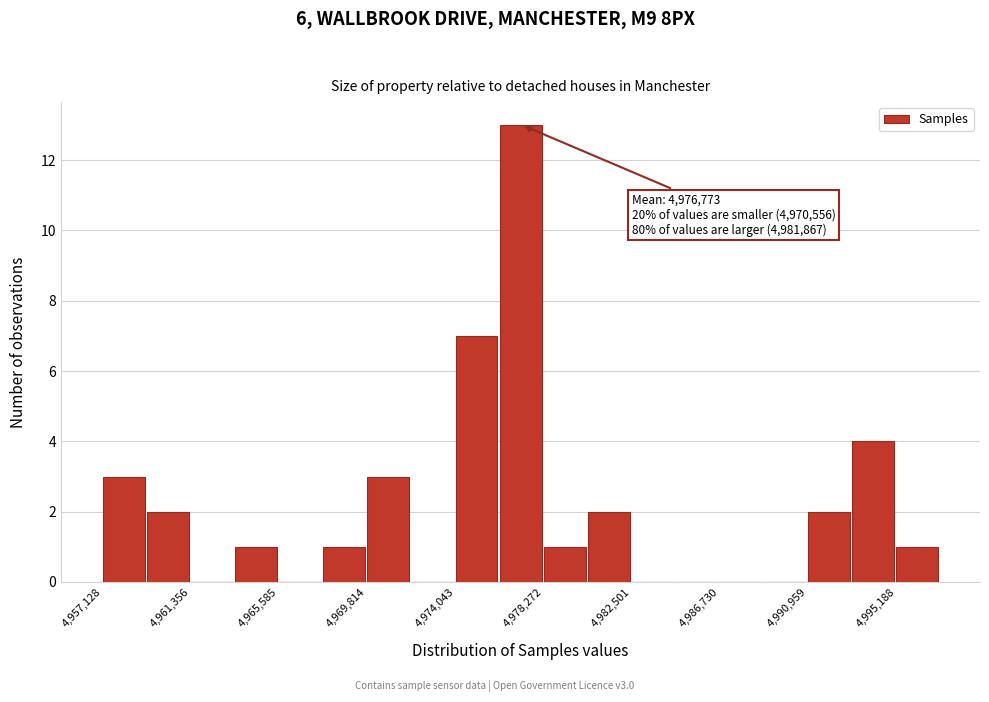

Which range on the x-axis has the tallest bar?

4976000 to 4978500